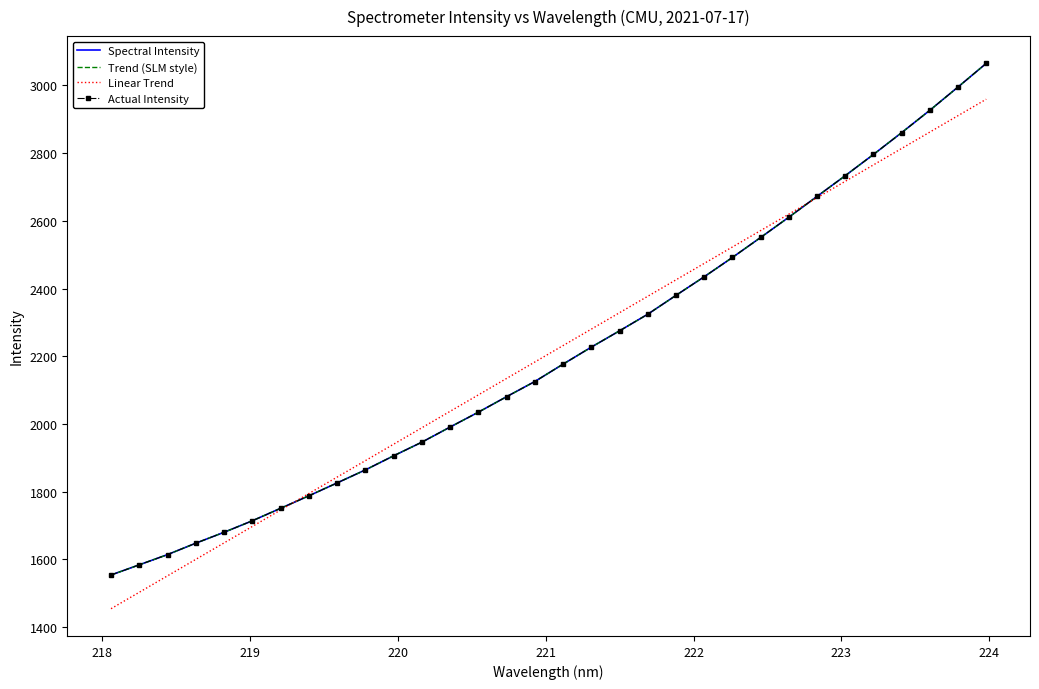

True or false: Spectral Intensity has more than 1 points higher than both neighbors.

False